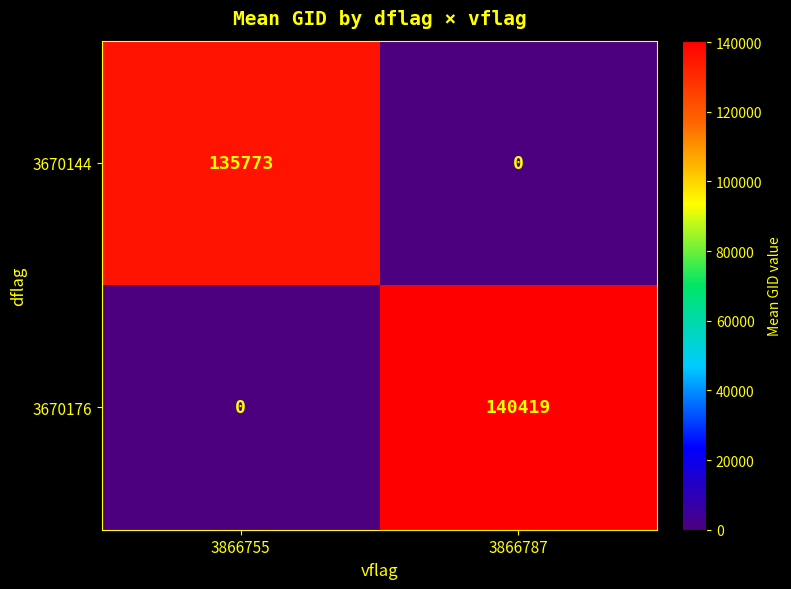

At which category is the sum across all series the highest?

3866787